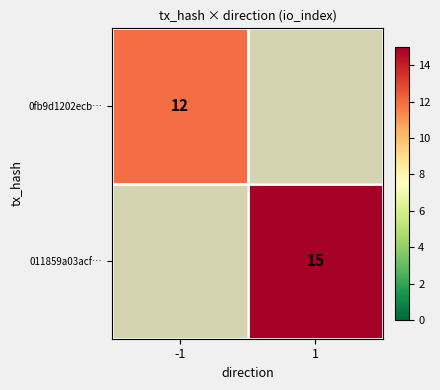

Is it true that 0fb9d1202ecb… equals 12 at -1?

True